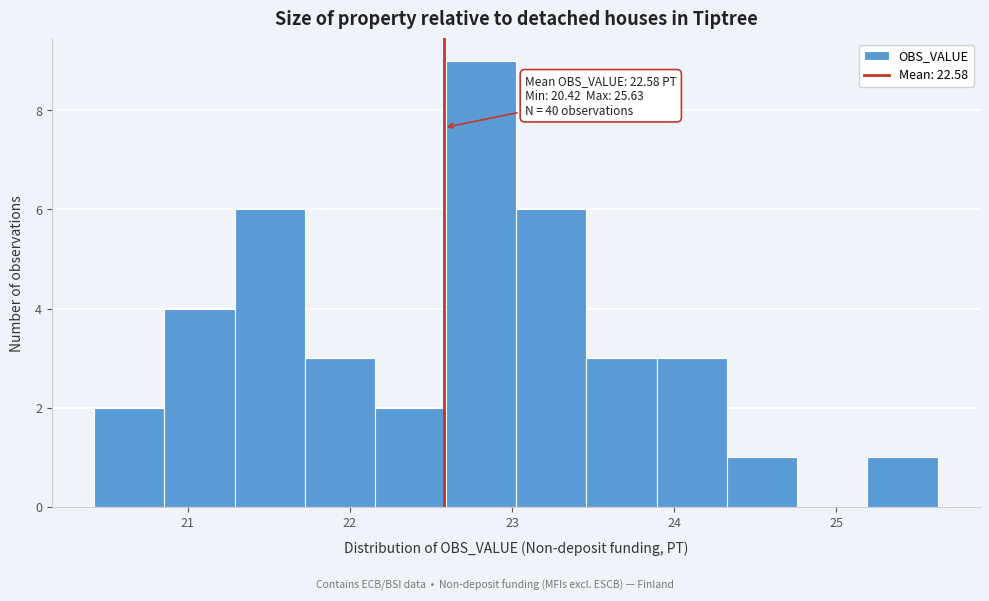

Over which range of the x-axis is the bar tallest?

22.6 to 23.0